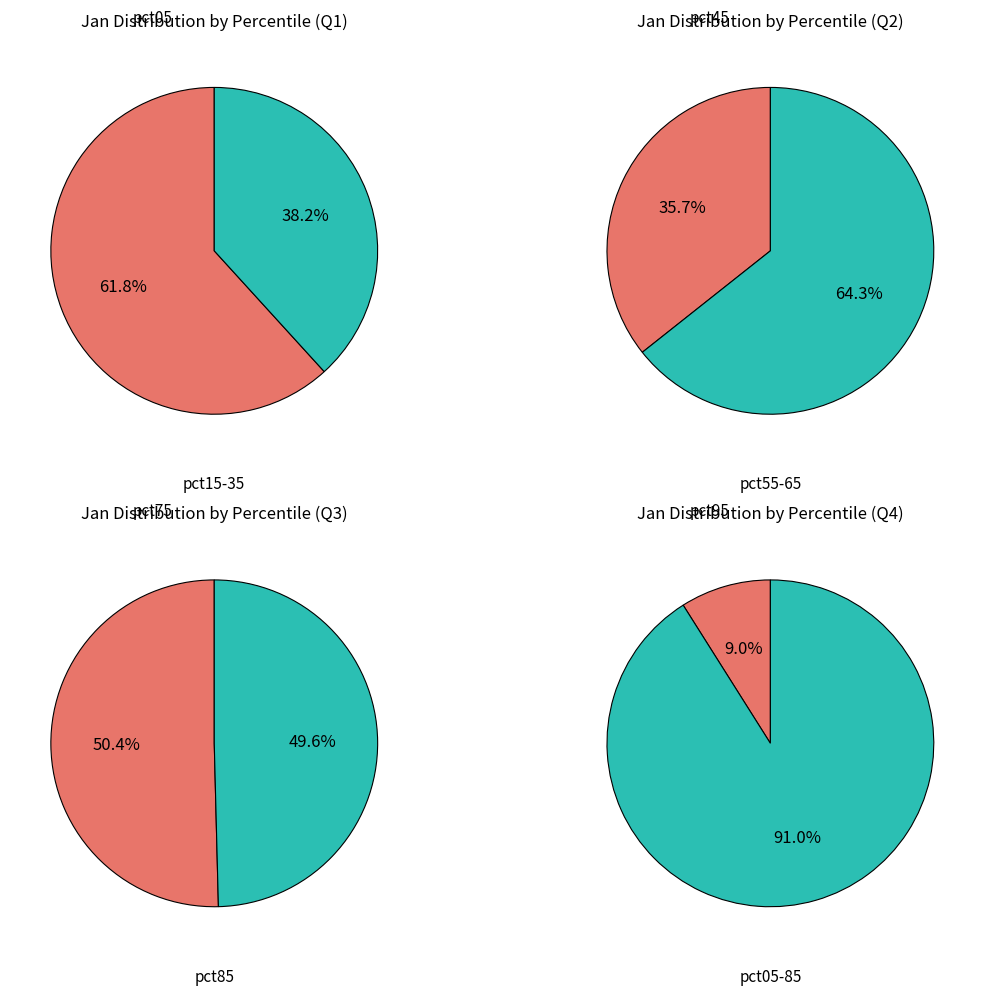

Rank the categories by value from highest to lowest.

pct05, pct15, pct95, pct25, pct45, pct35, pct55, pct65, pct75, pct85